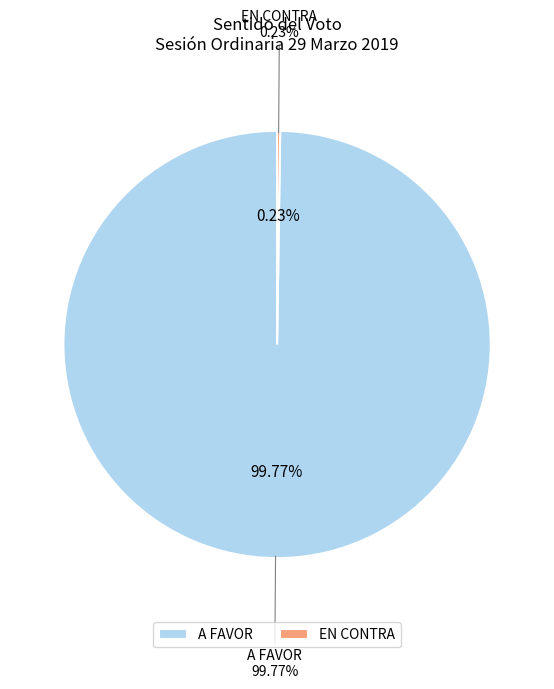

The EN ABSTENCIÓN slice represents 8% of the pie. True or false?

False